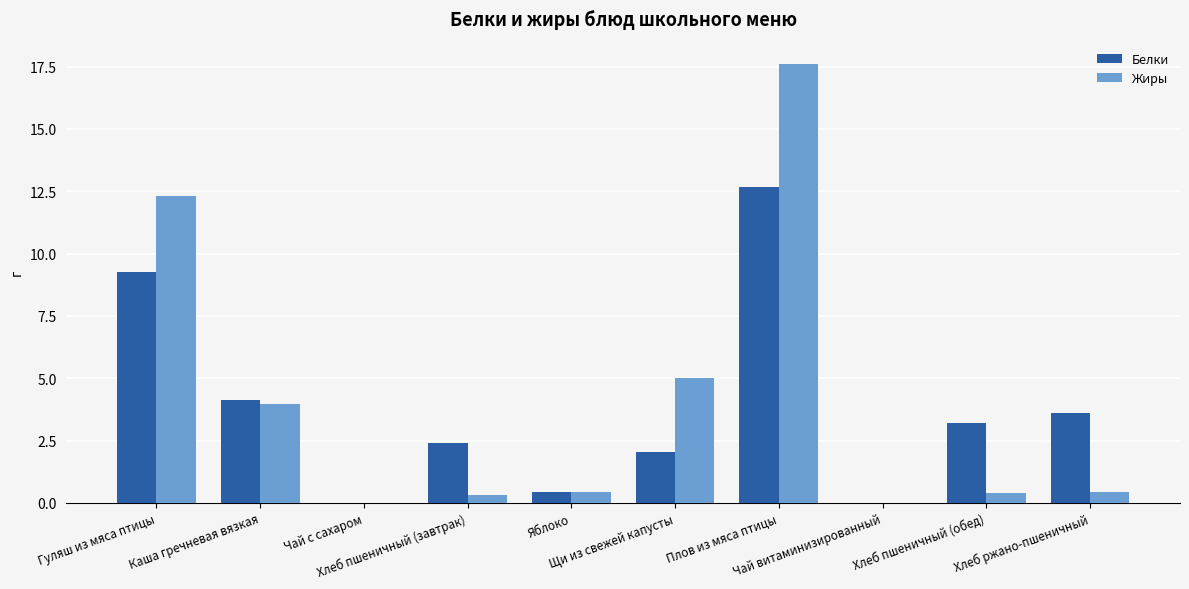

What value does the Белки series have at Хлеб пшеничный (завтрак)?

2.4